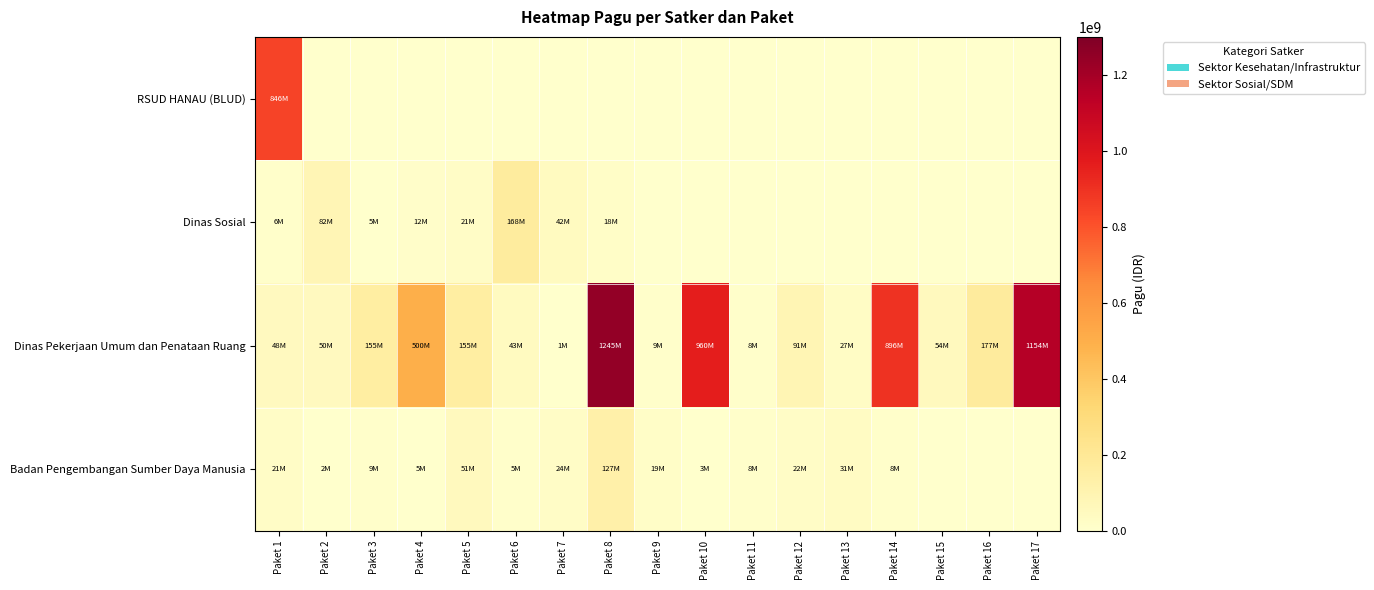

List the series in order of their peak value, lowest first.

Badan Pengembangan Sumber Daya Manusia, Dinas Sosial, RSUD HANAU (BLUD), Dinas Pekerjaan Umum dan Penataan Ruang